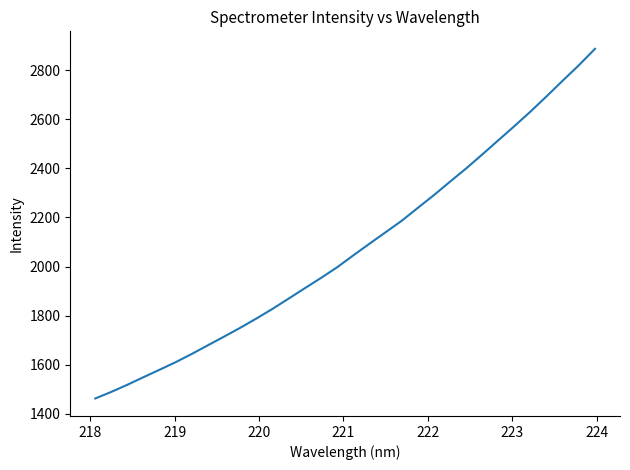

What is the smallest value displayed?

1462.1